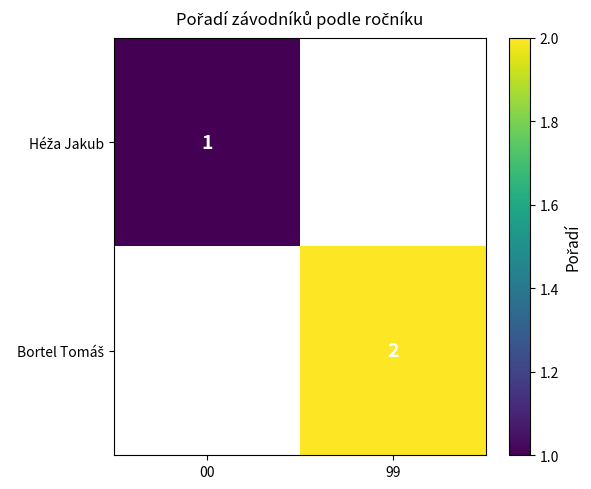

Which label corresponds to the smallest value in the chart?

00